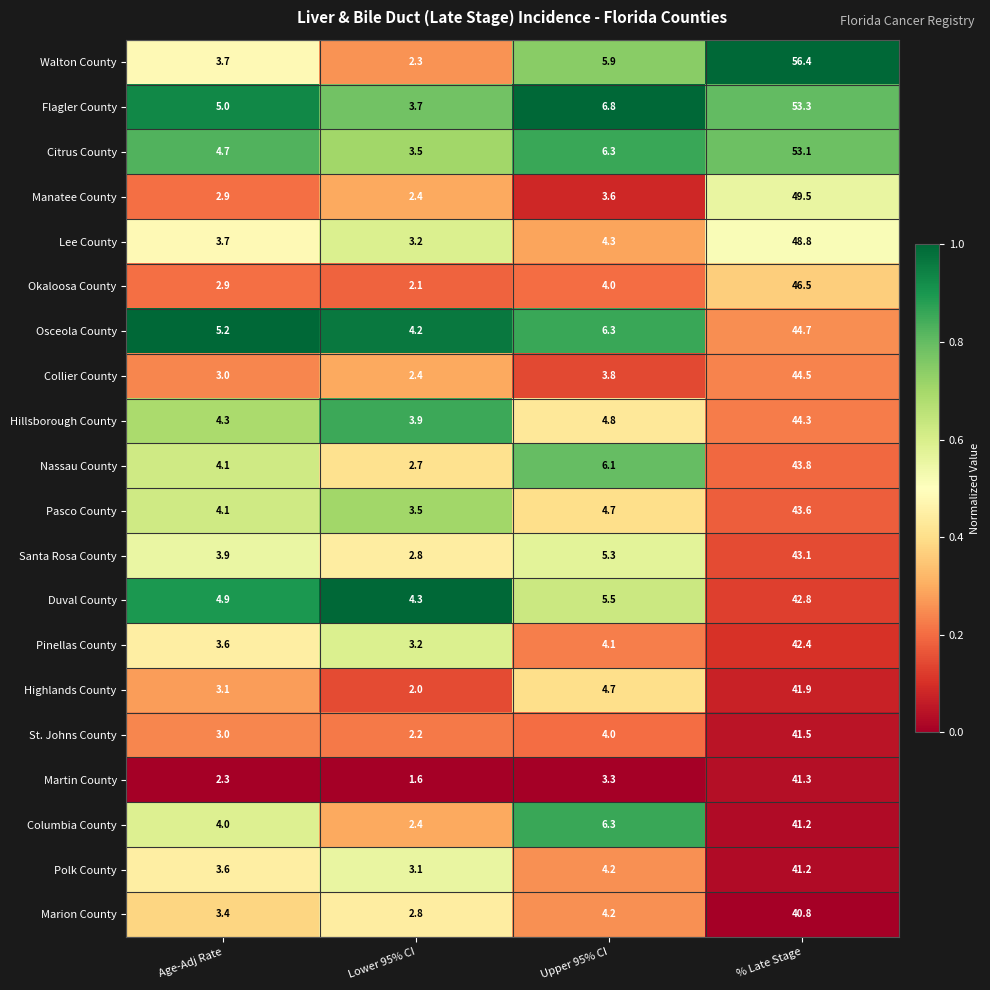

The Osceola County series shows 1.7 at Age-Adj Rate. True or false?

False